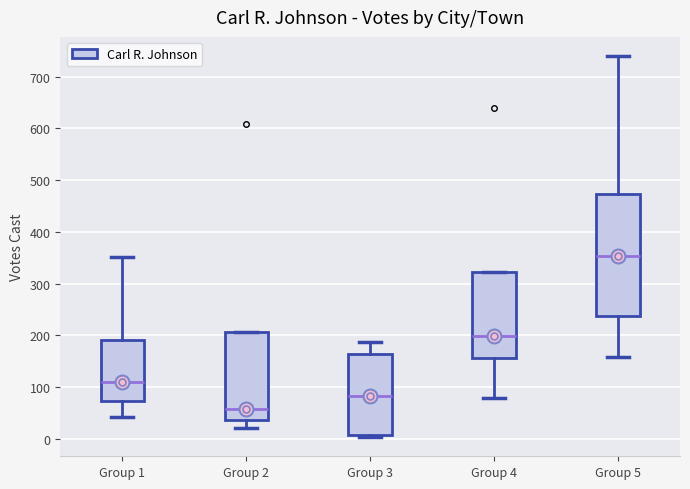

Where does the upper whisker of the box for Group 1 end on the y-axis? The values are not printed on the chart, so give them approximately, as read against the axis.

350